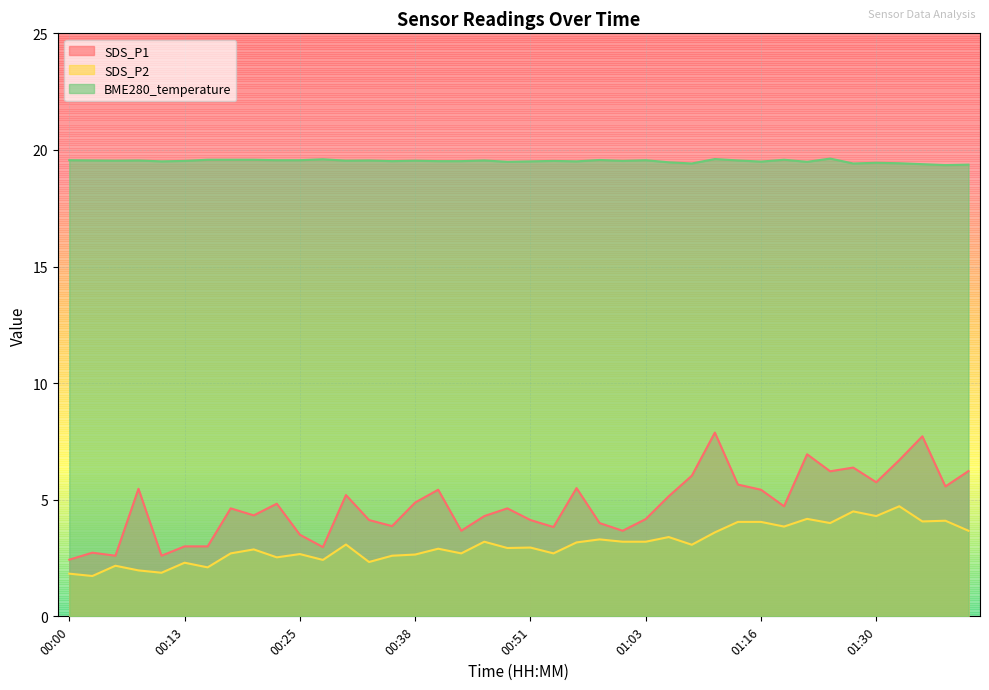

What are all the series names shown in the legend?

SDS_P1, SDS_P2, BME280_temperature